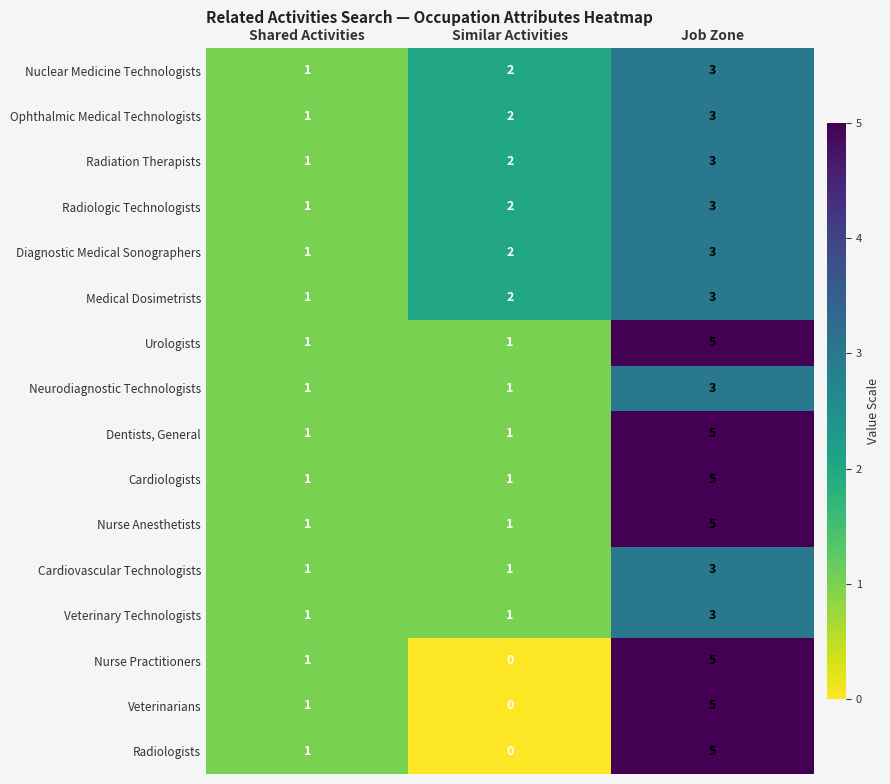

What is the sum of all Diagnostic Medical Sonographers values?

6